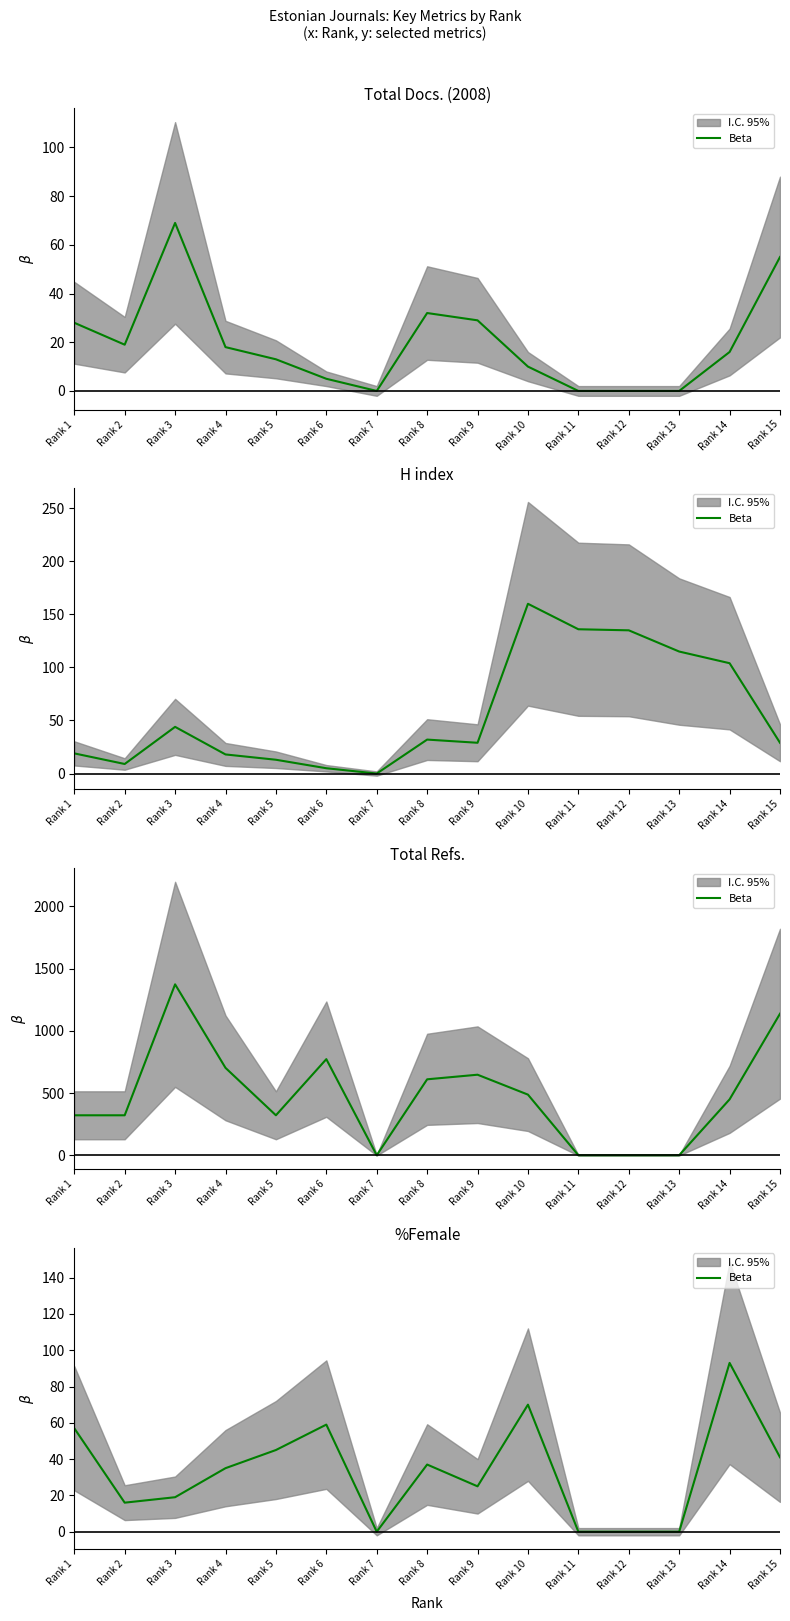

List the labels in order of value, smallest first.

Rank 7, Rank 11, Rank 12, Rank 13, Rank 2, Rank 3, Rank 9, Rank 4, Rank 8, Rank 15, Rank 5, Rank 1, Rank 6, Rank 10, Rank 14